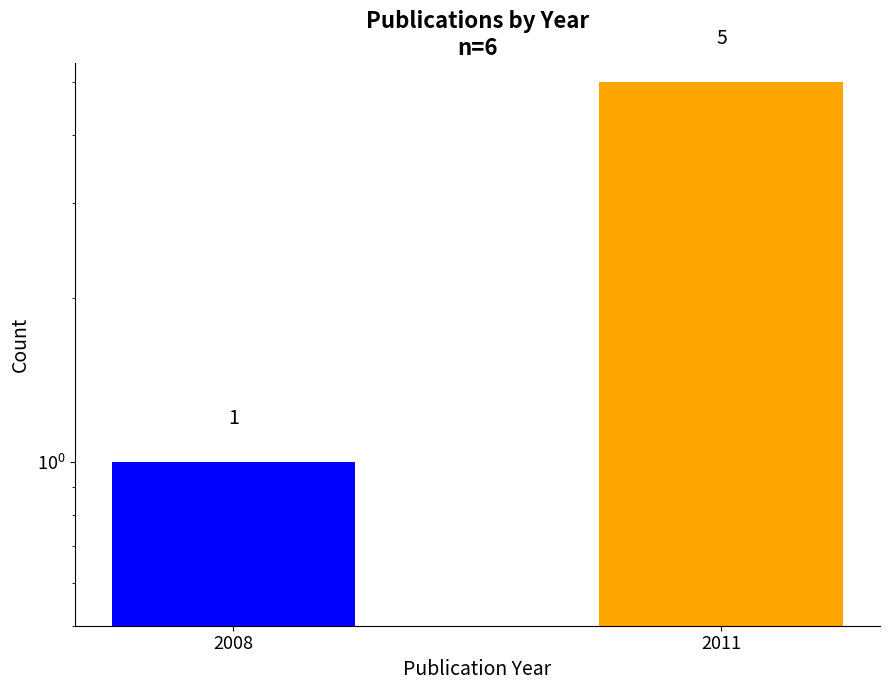

The chart shows a value of 5 at 2011. True or false?

True